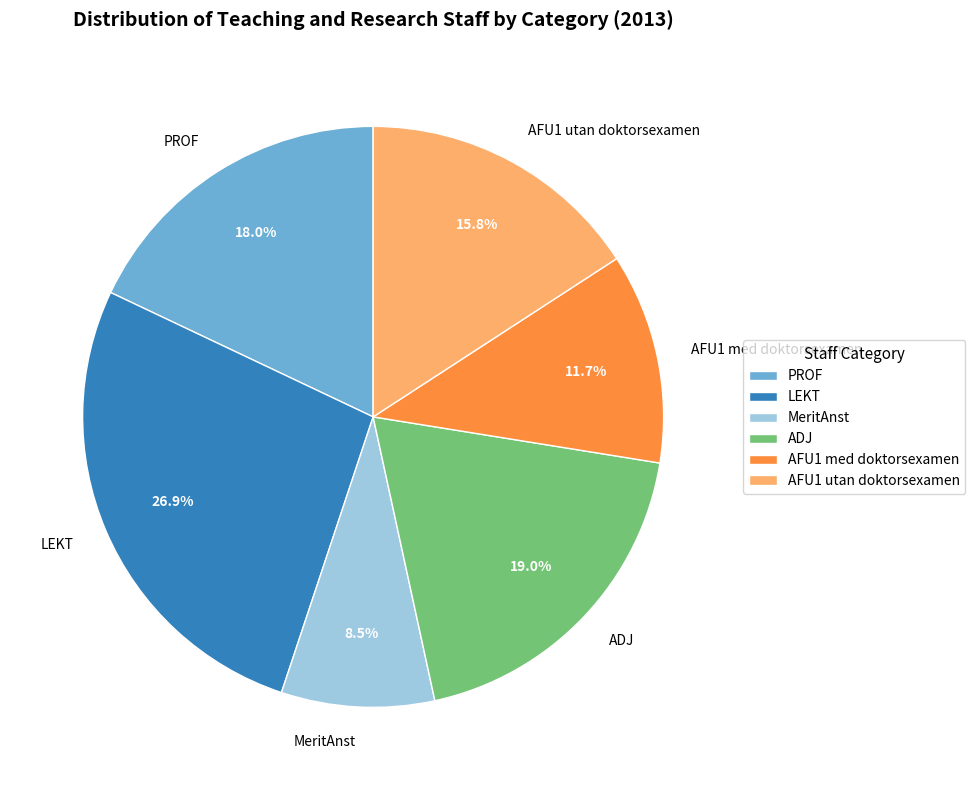

Between PROF and AFU1 utan doktorsexamen, which is larger?

PROF